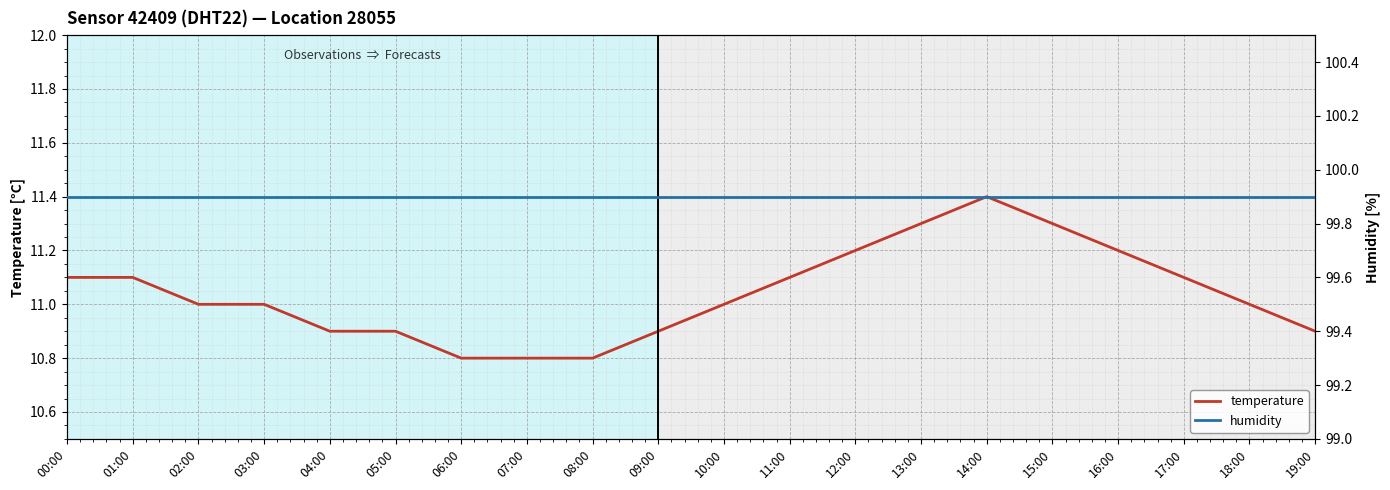

What is the average value of the temperature series?

11.0